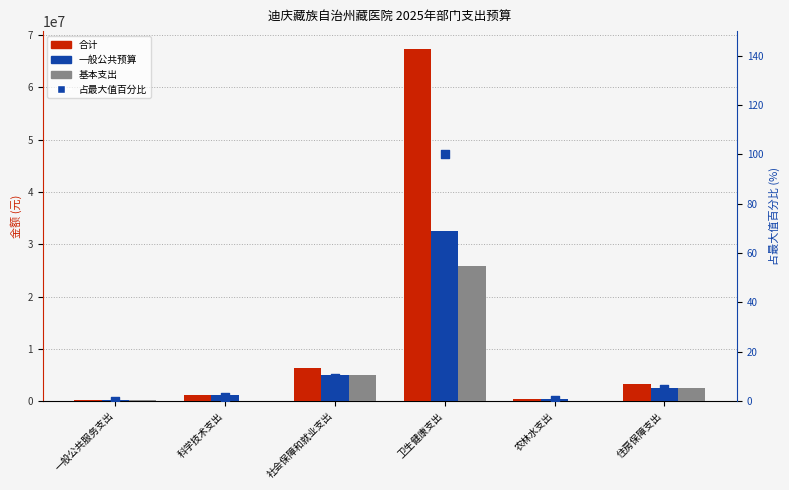

At how many categories does at least one series exceed 22931979?

1